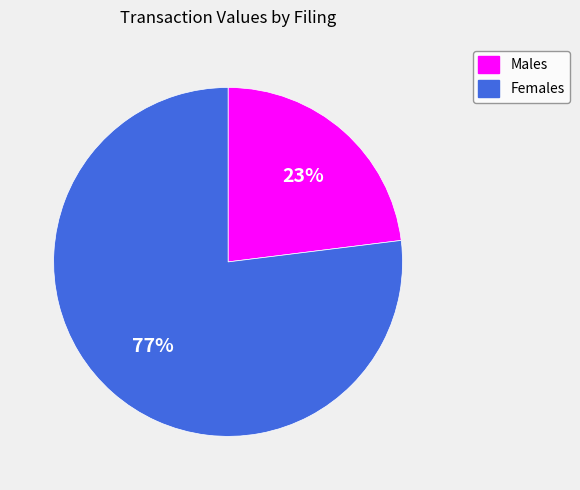

Is it true that Males is 28% of the pie?

False